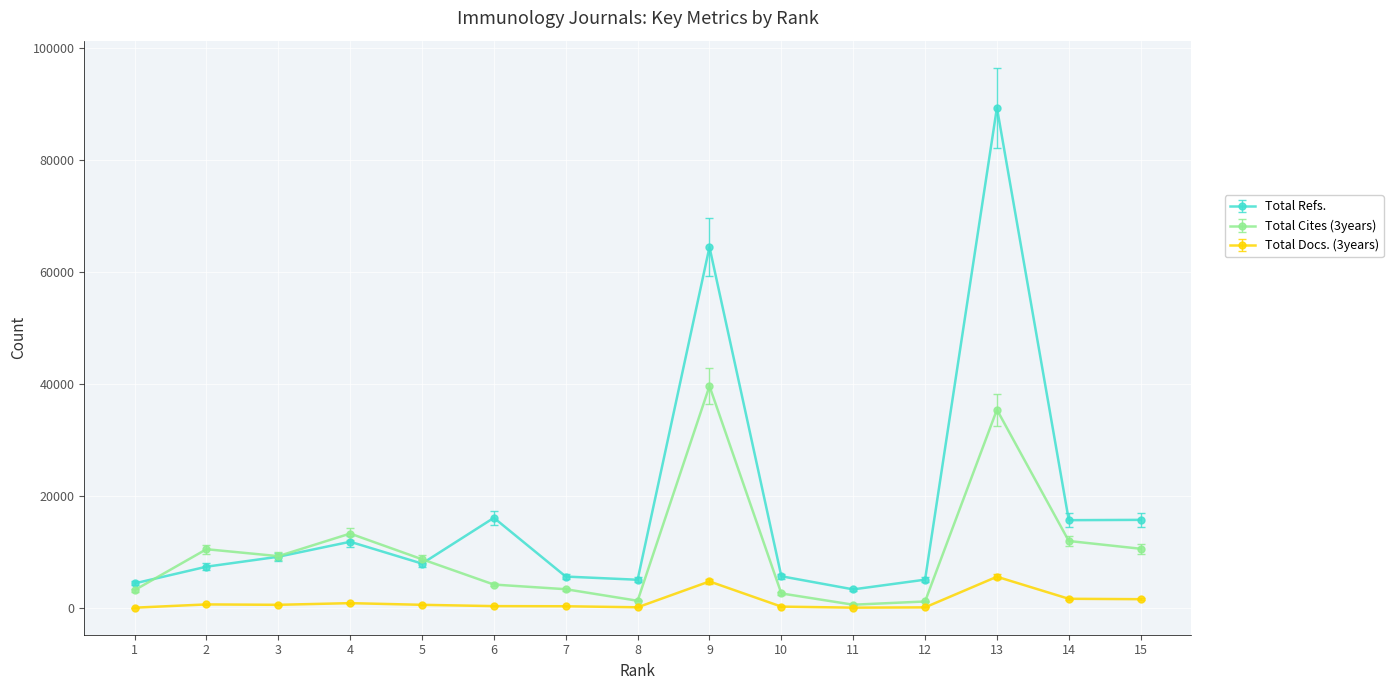

Which series has the widest spread of values?

Total Refs.